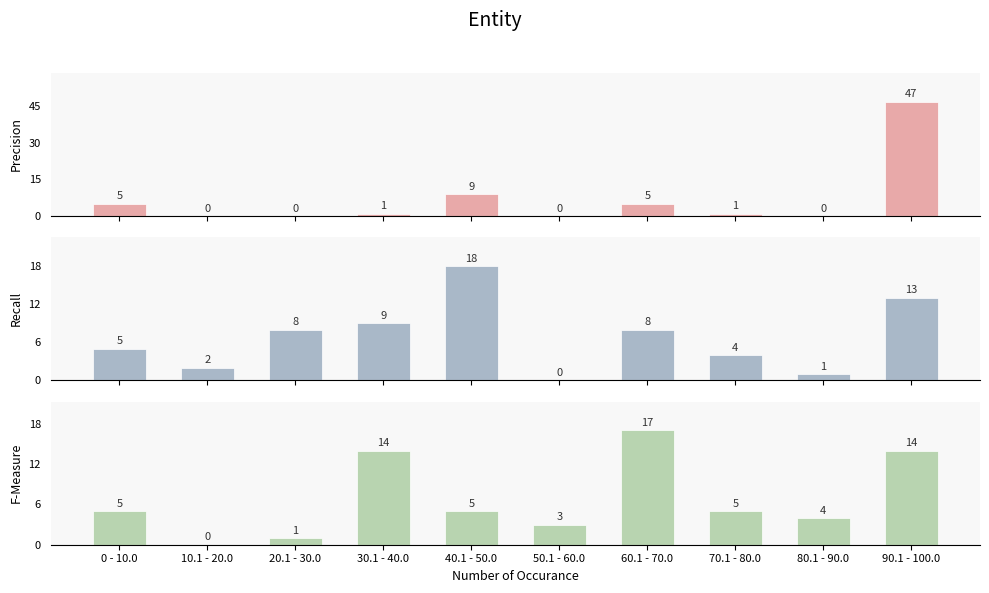

Which label corresponds to the smallest value in the chart?

10.1 - 20.0